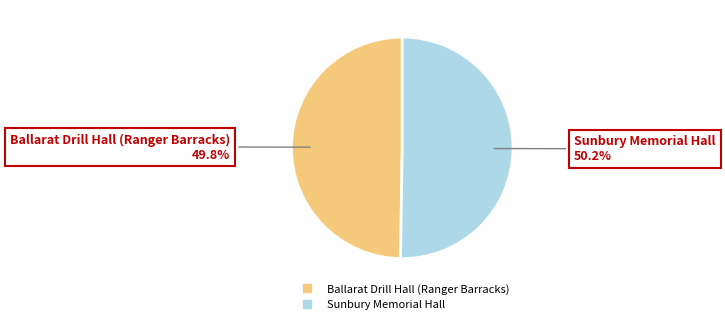

Combined, what portion of the pie is Ballarat Drill Hall (Ranger Barracks) and Sunbury Memorial Hall?

100.0%